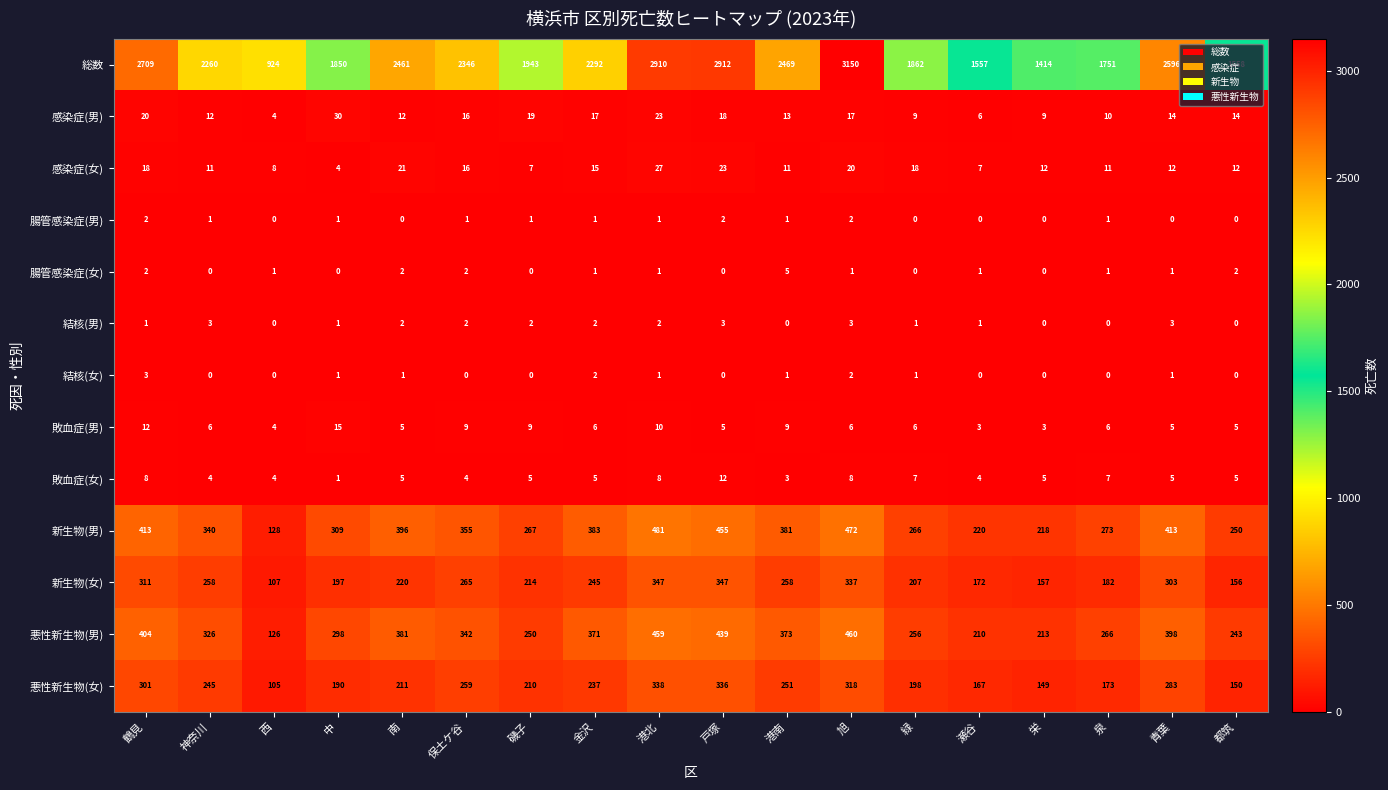

What is the spread (max minus min) of values at 緑?

1862